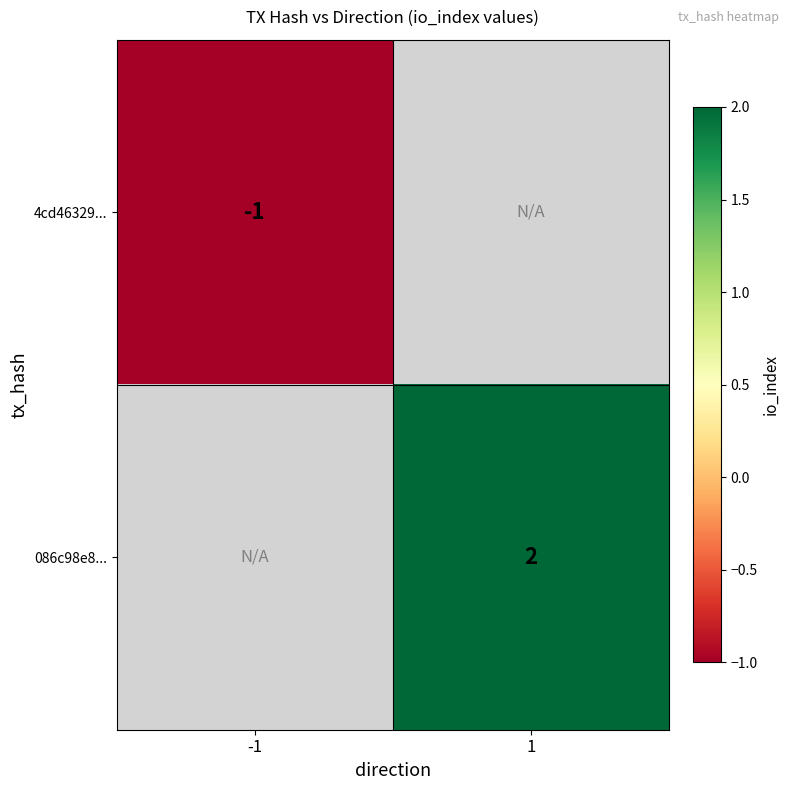

The 086c98e8... series shows 2.6 at 1. True or false?

False